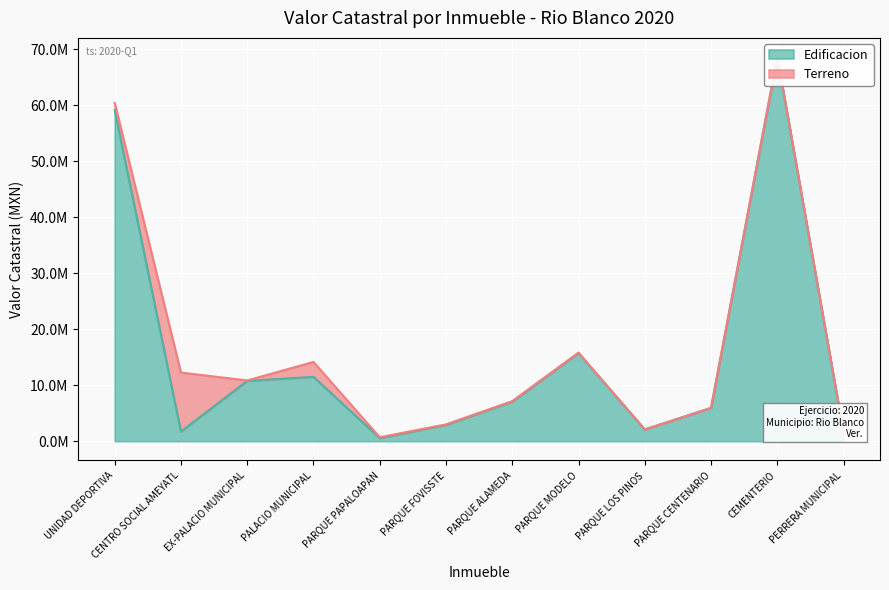

What is the difference between the maximum and second lowest values?

67078218.9